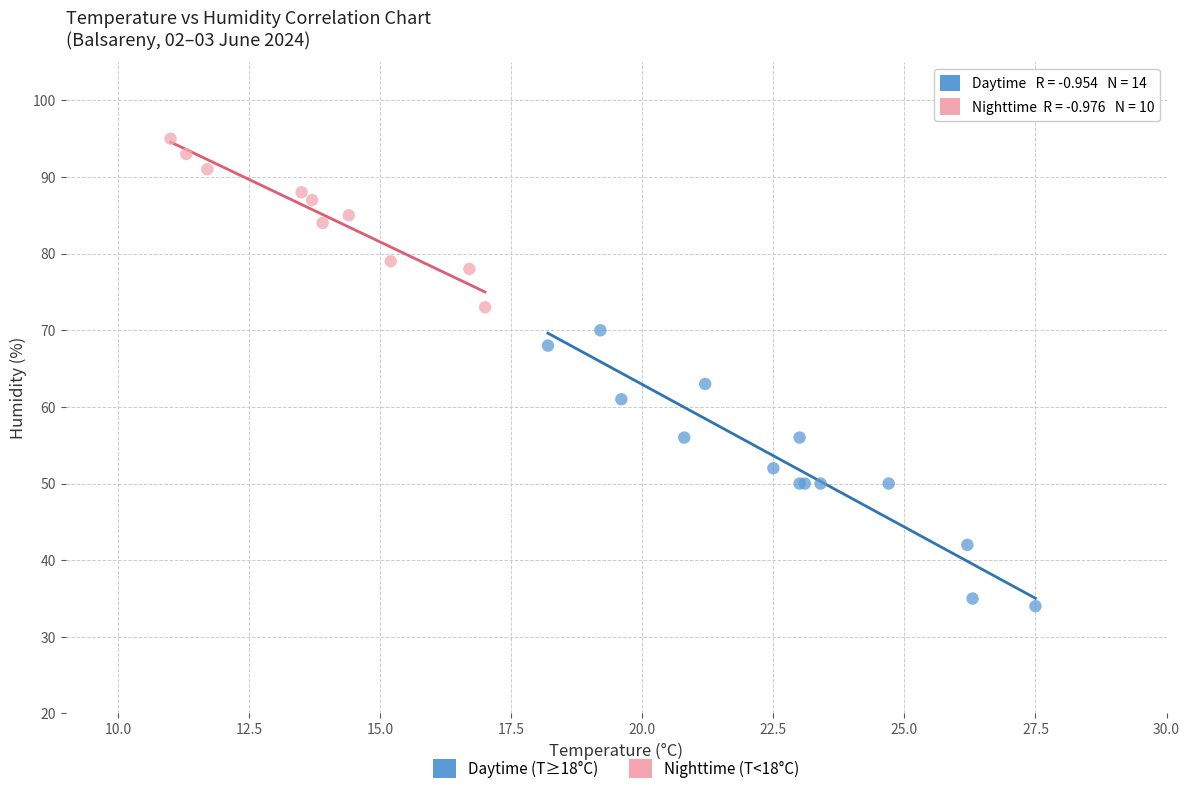

Which series has the largest Y range (max minus min)?

Daytime (T≥18°C)